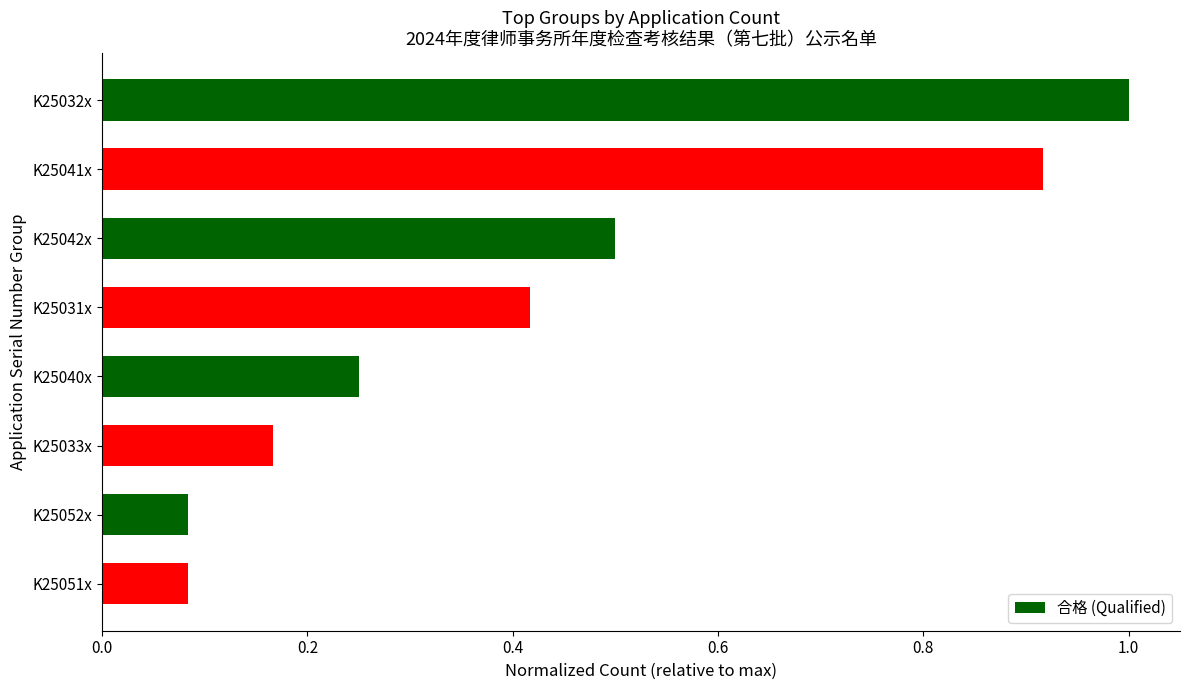

Are the bars horizontal?

Yes